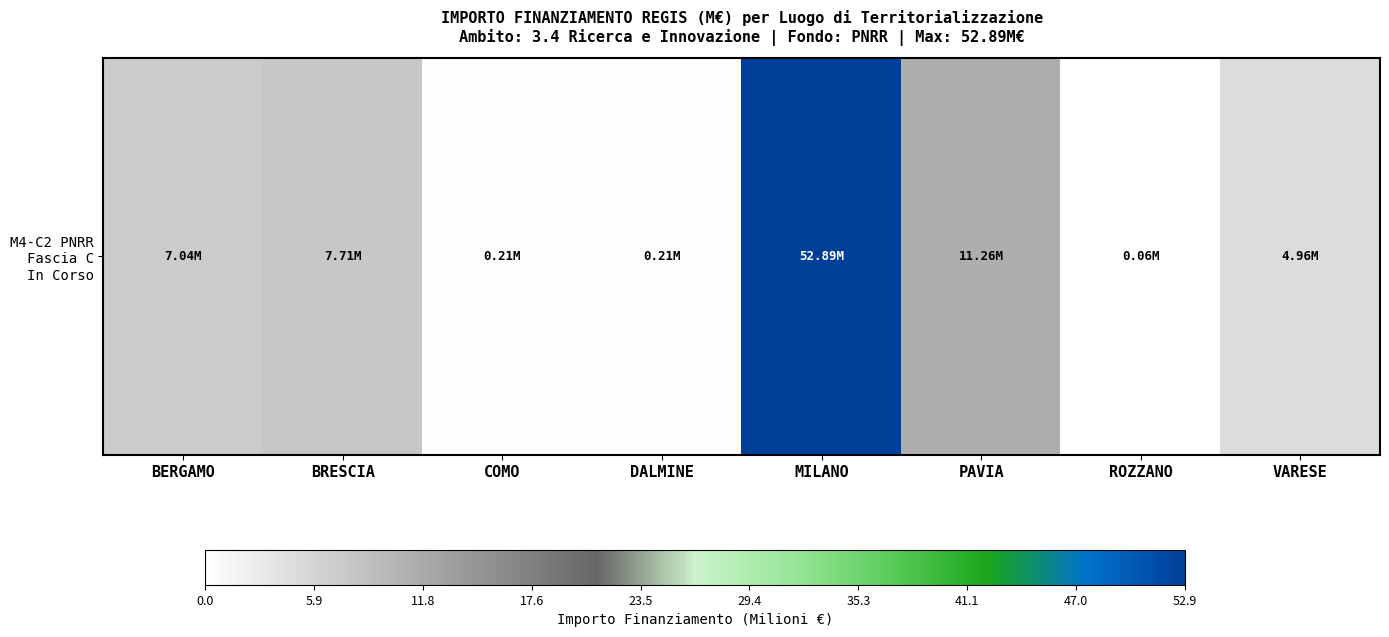

List the labels in order of value, largest first.

MILANO, PAVIA, BRESCIA, BERGAMO, VARESE, DALMINE, COMO, ROZZANO